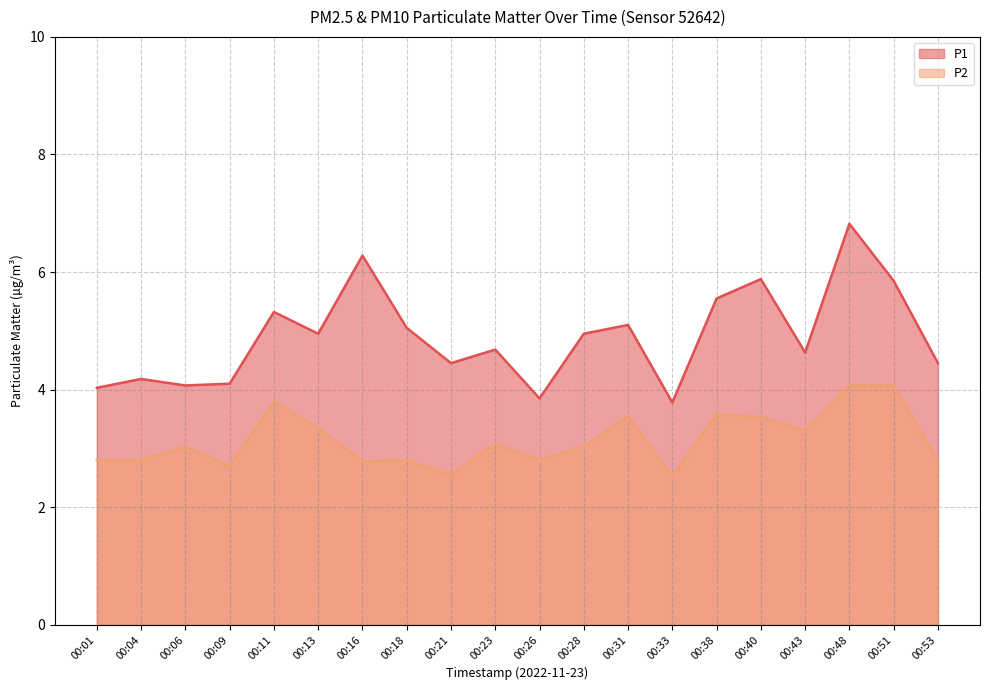

True or false: P2 and P1 cross at least once.

False